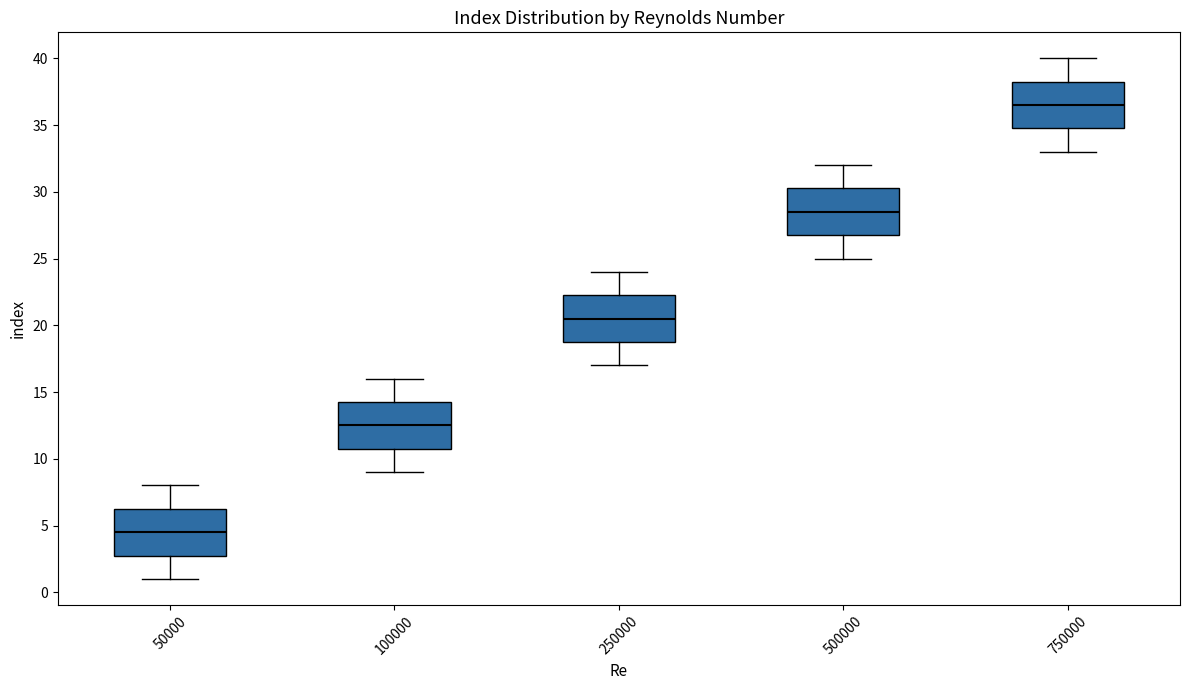

Reading left to right, transcribe this box plot: for each box, give where its median line is, the range the box spans, and where its two whiskers end, as read against the y-axis. The values are not printed on the chart, so give them approximately, as read against the axis.

50000: median 4.5, box 3.0 to 6.5, whiskers 1.0 to 8.0
100000: median 12.5, box 11.0 to 14.5, whiskers 9.0 to 16.0
250000: median 20.5, box 19.0 to 22.5, whiskers 17.0 to 24.0
500000: median 28.5, box 27.0 to 30.5, whiskers 25.0 to 32.0
750000: median 36.5, box 35.0 to 38.5, whiskers 33.0 to 40.0